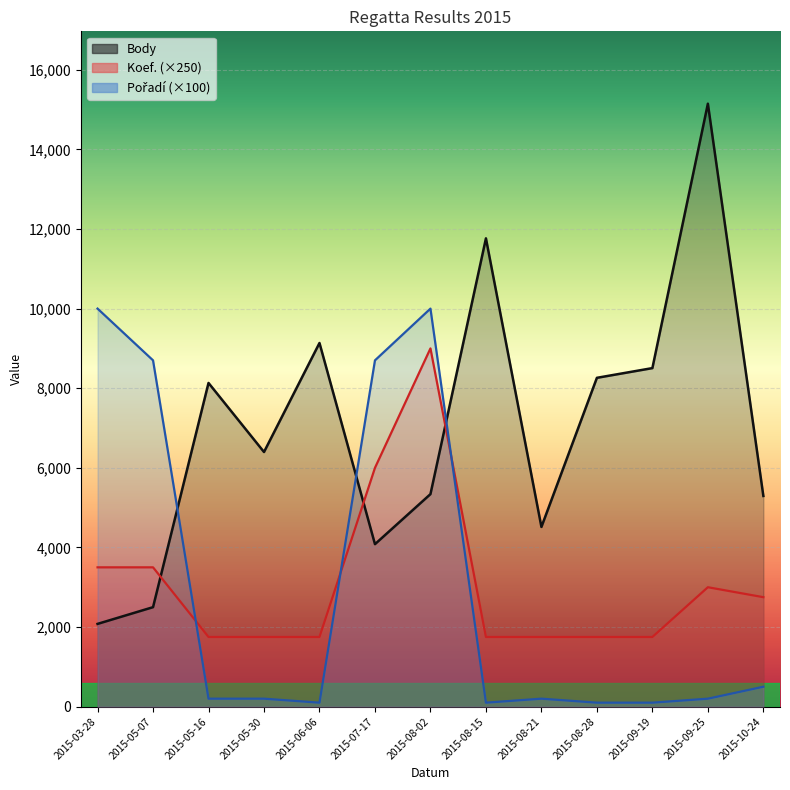

Where does the Pořadí series first go above 200?

2015-03-28